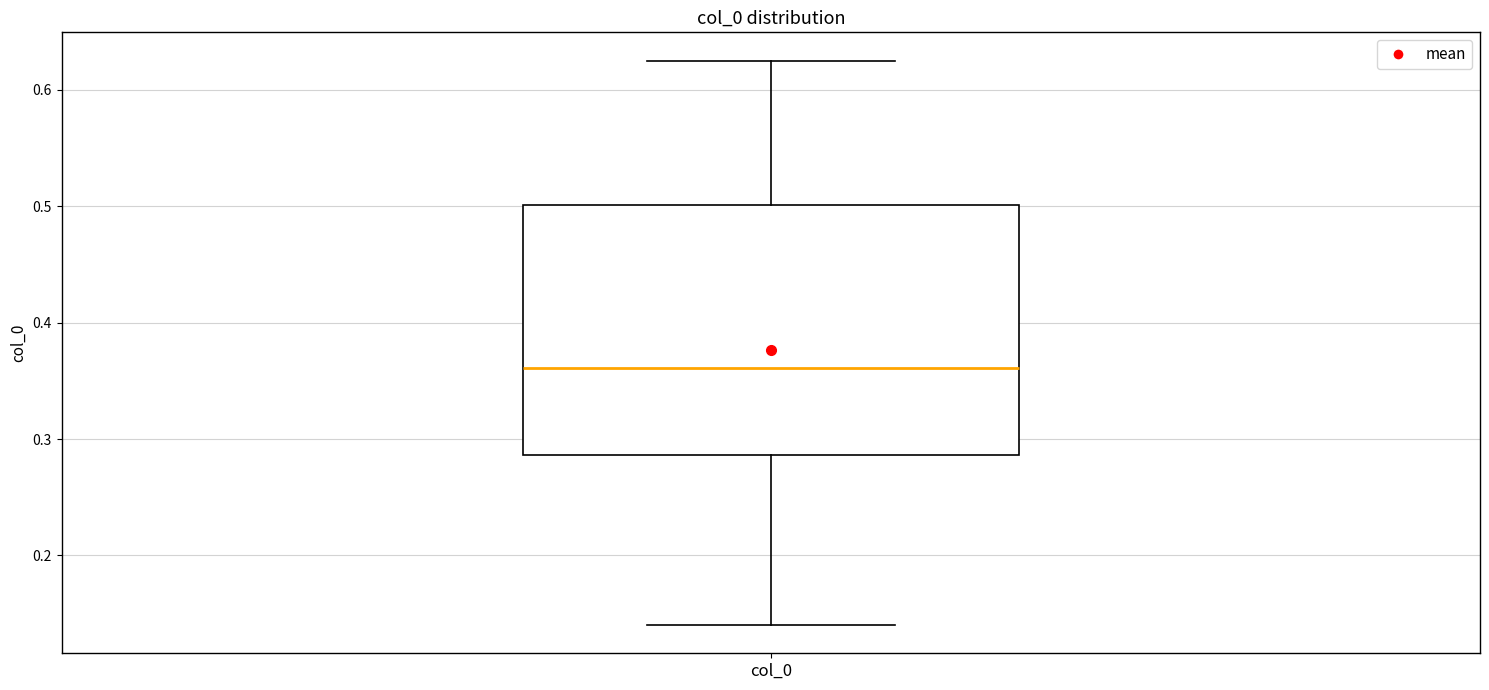

Where does the median line of the box for col_0 sit on the y-axis? The values are not printed on the chart, so give them approximately, as read against the axis.

0.36